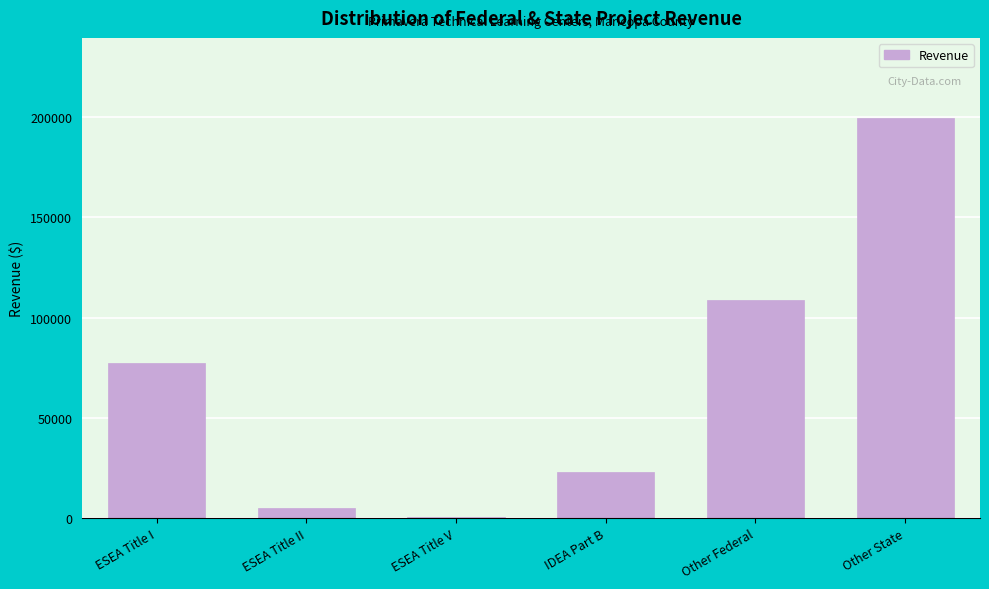

Reading left to right, what are all the values shown in this chart?

ESEA Title I=77164	ESEA Title II=4963	ESEA Title V=489	IDEA Part B=22875	Other Federal=108538	Other State=199582